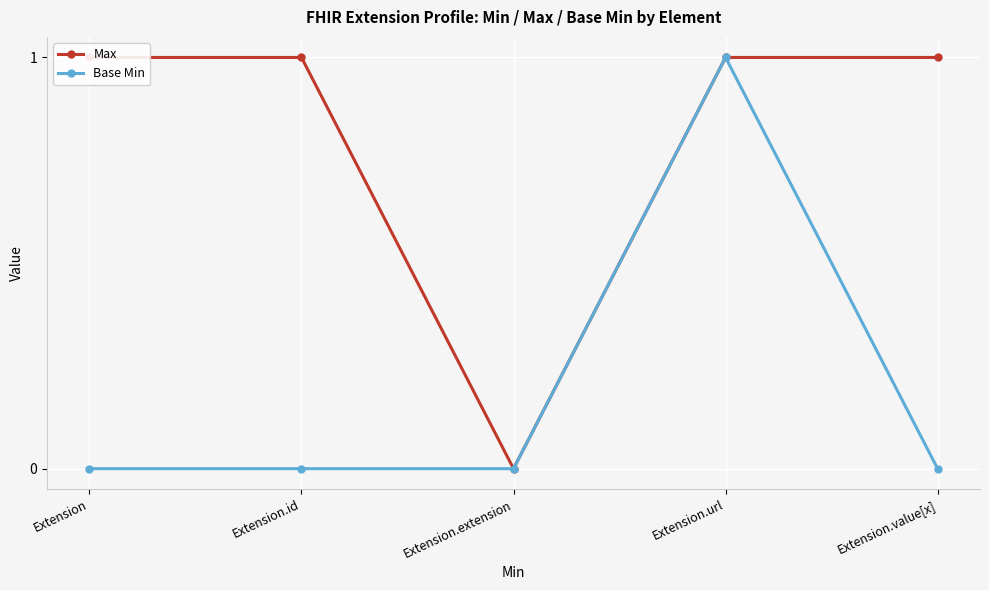

How many interior local valleys does the Max series have?

1